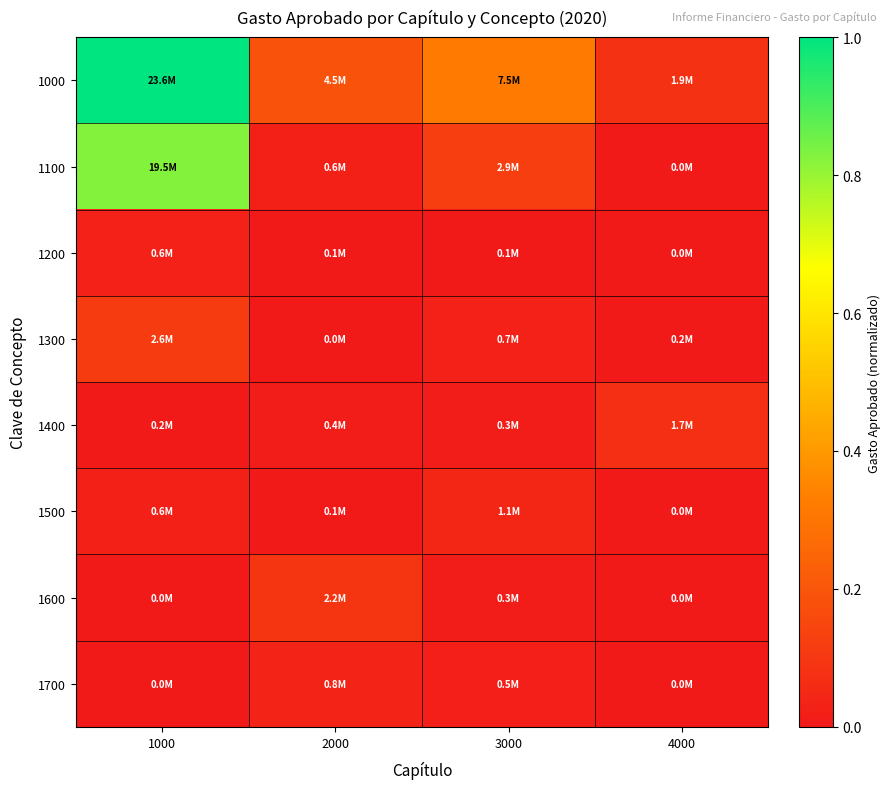

Which series has the widest spread of values?

1000